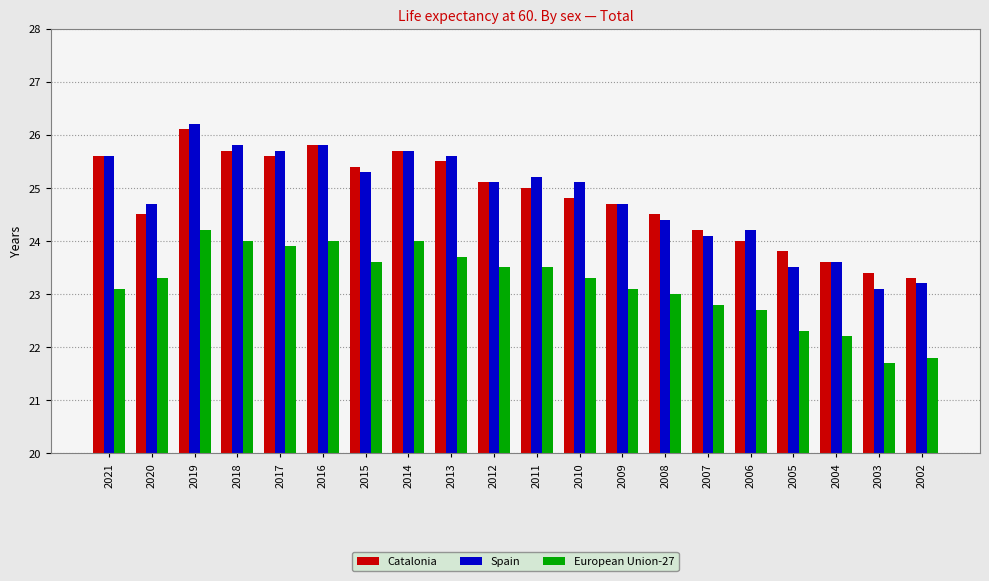

Reading right to left, list all the values displayed in this chart.

Catalonia: 2002=23.3	2003=23.4	2004=23.6	2005=23.8	2006=24.0	2007=24.2	2008=24.5	2009=24.7	2010=24.8	2011=25.0	2012=25.1	2013=25.5	2014=25.7	2015=25.4	2016=25.8	2017=25.6	2018=25.7	2019=26.1	2020=24.5	2021=25.6
Spain: 2002=23.2	2003=23.1	2004=23.6	2005=23.5	2006=24.2	2007=24.1	2008=24.4	2009=24.7	2010=25.1	2011=25.2	2012=25.1	2013=25.6	2014=25.7	2015=25.3	2016=25.8	2017=25.7	2018=25.8	2019=26.2	2020=24.7	2021=25.6
European Union-27: 2002=21.8	2003=21.7	2004=22.2	2005=22.3	2006=22.7	2007=22.8	2008=23.0	2009=23.1	2010=23.3	2011=23.5	2012=23.5	2013=23.7	2014=24.0	2015=23.6	2016=24.0	2017=23.9	2018=24.0	2019=24.2	2020=23.3	2021=23.1